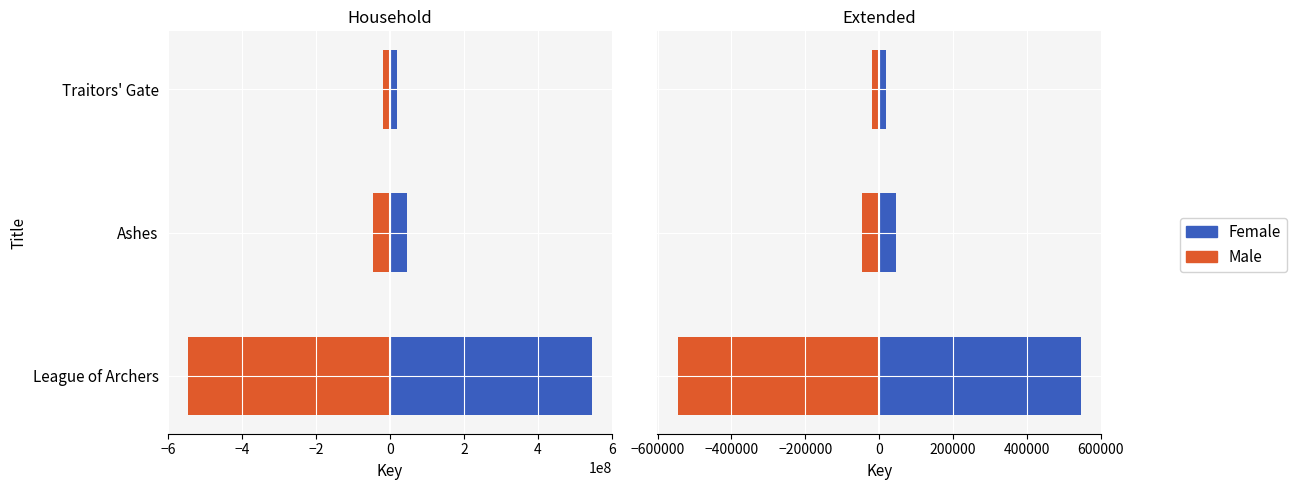

Rank the series by their maximum value, from highest to lowest.

Female, Male